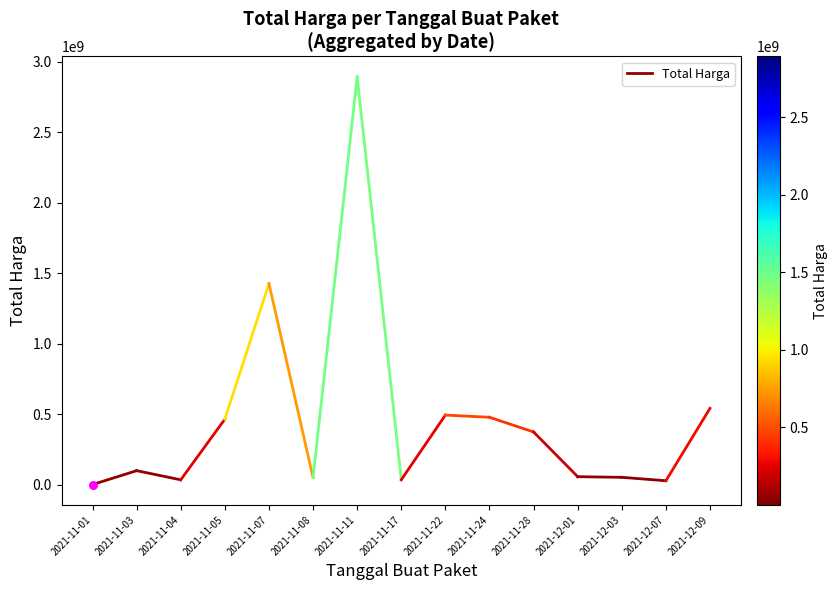

What is the change in value from 2021-11-01 to 2021-11-03?

+98438970